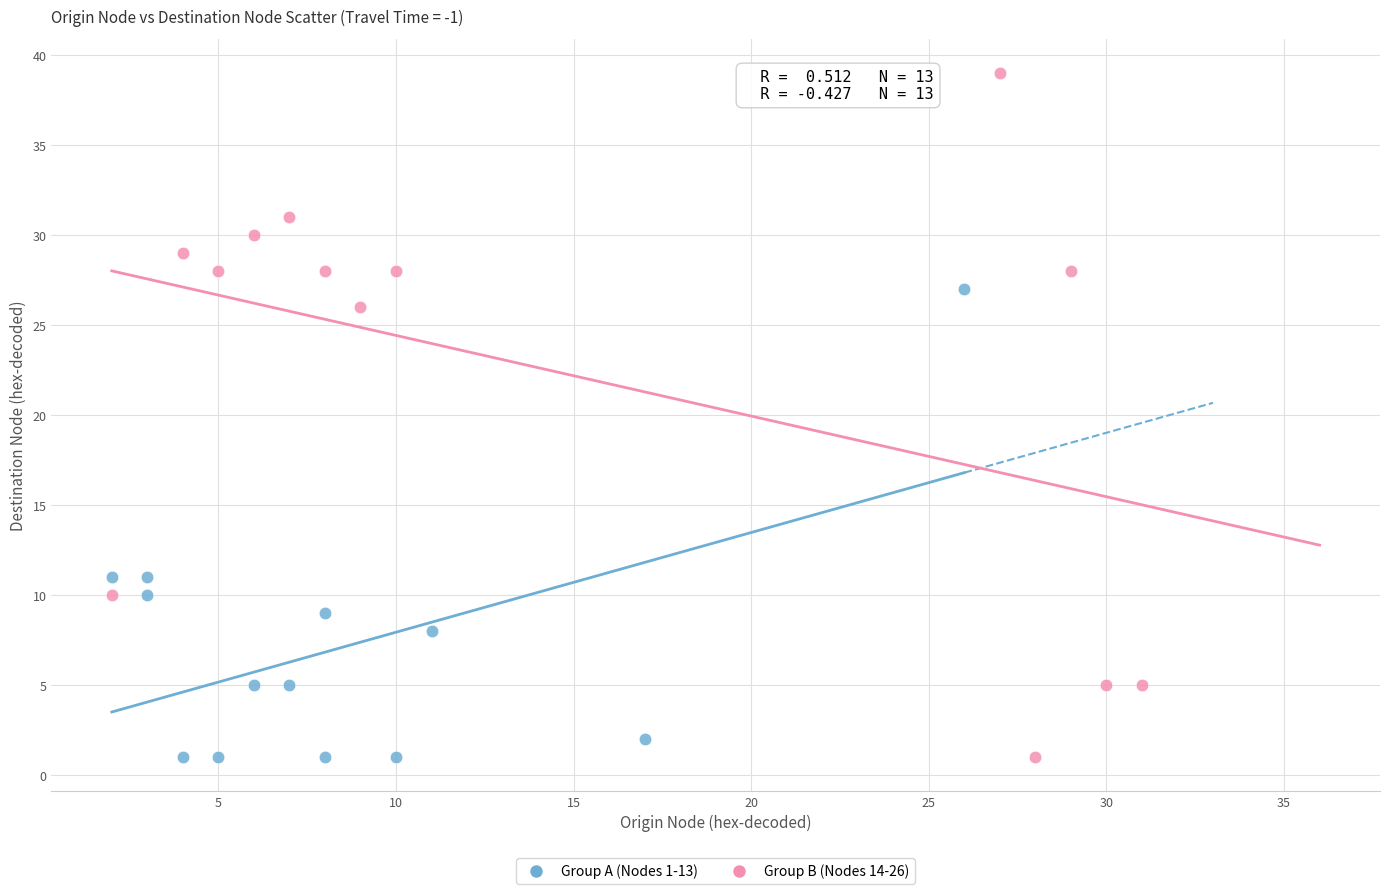

Which series has the largest Y range (max minus min)?

Group B (Nodes 14-26)